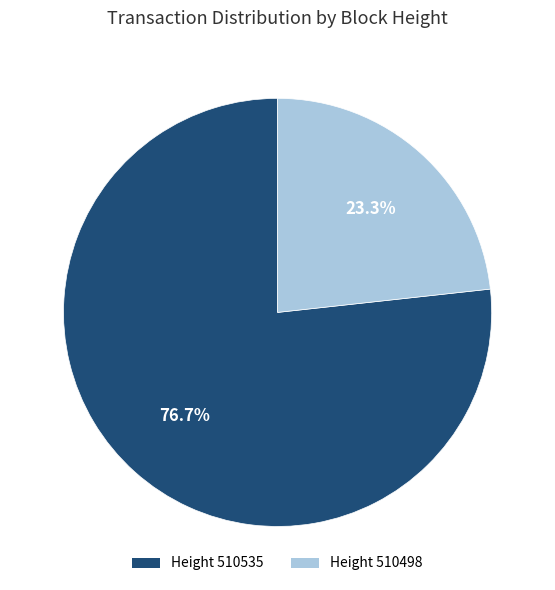

Which has a higher value, Height 510535 or Height 510498?

Height 510535